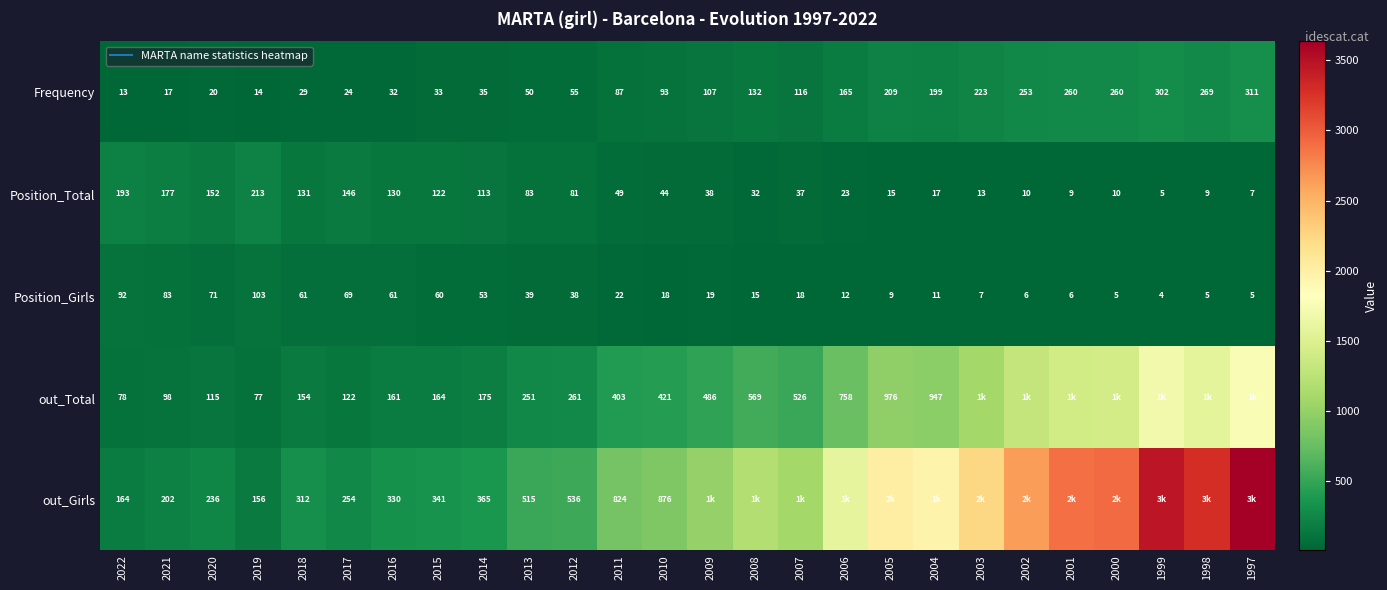

Read the out_Total value at 1998, to the nearest 10.

1580